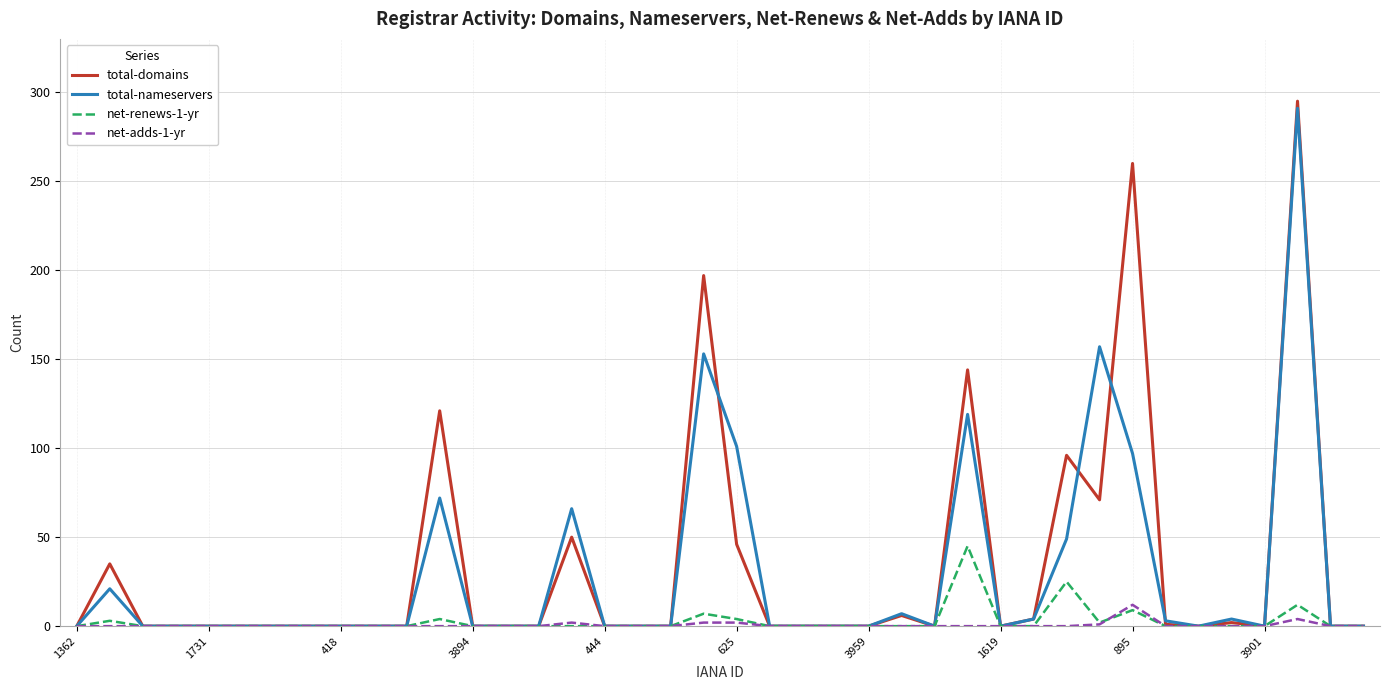

What is the maximum value shown in the chart?

295